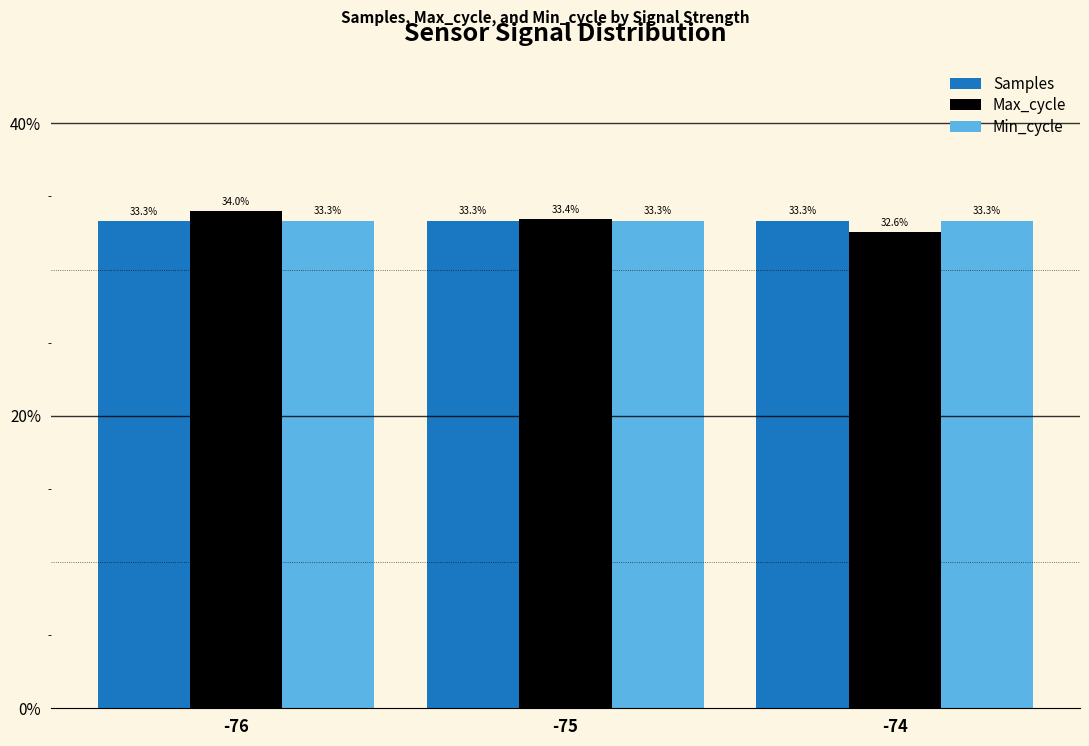

Which series has the largest range (max minus min)?

Max_cycle